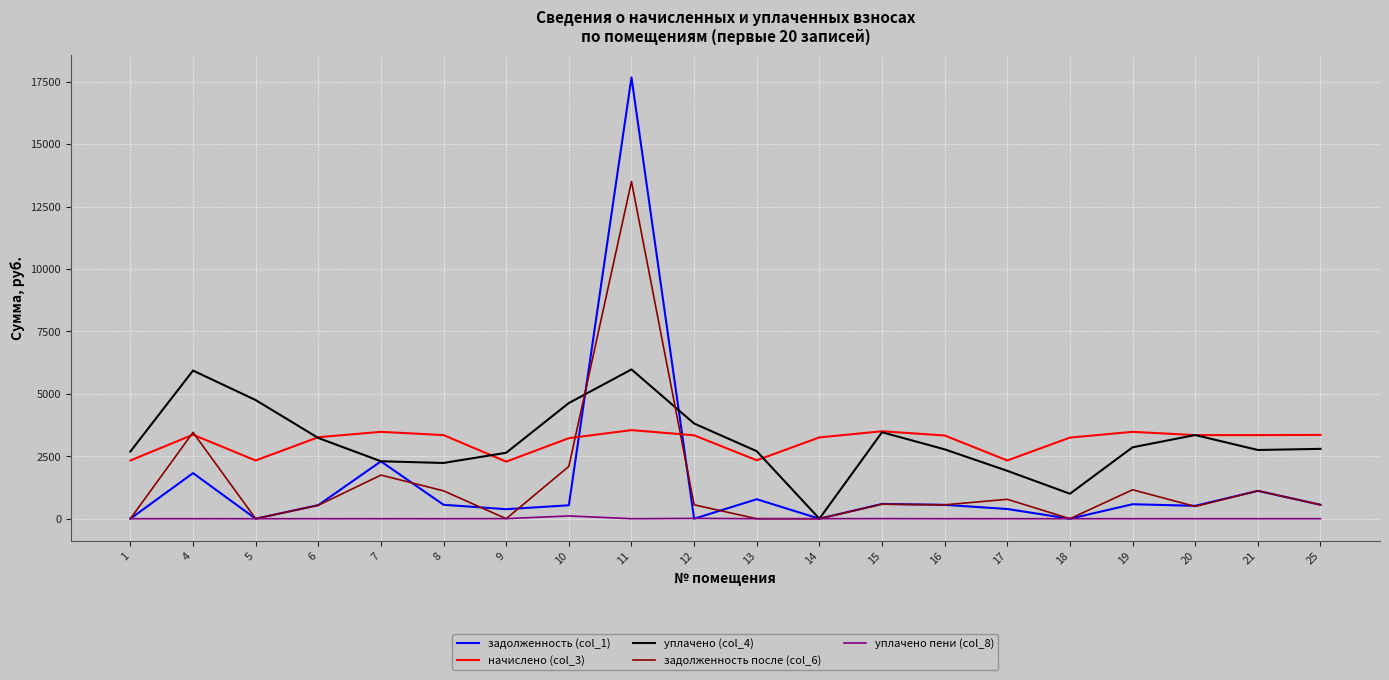

True or false: уплачено (col_4) has more than 2 interior local peaks.

True